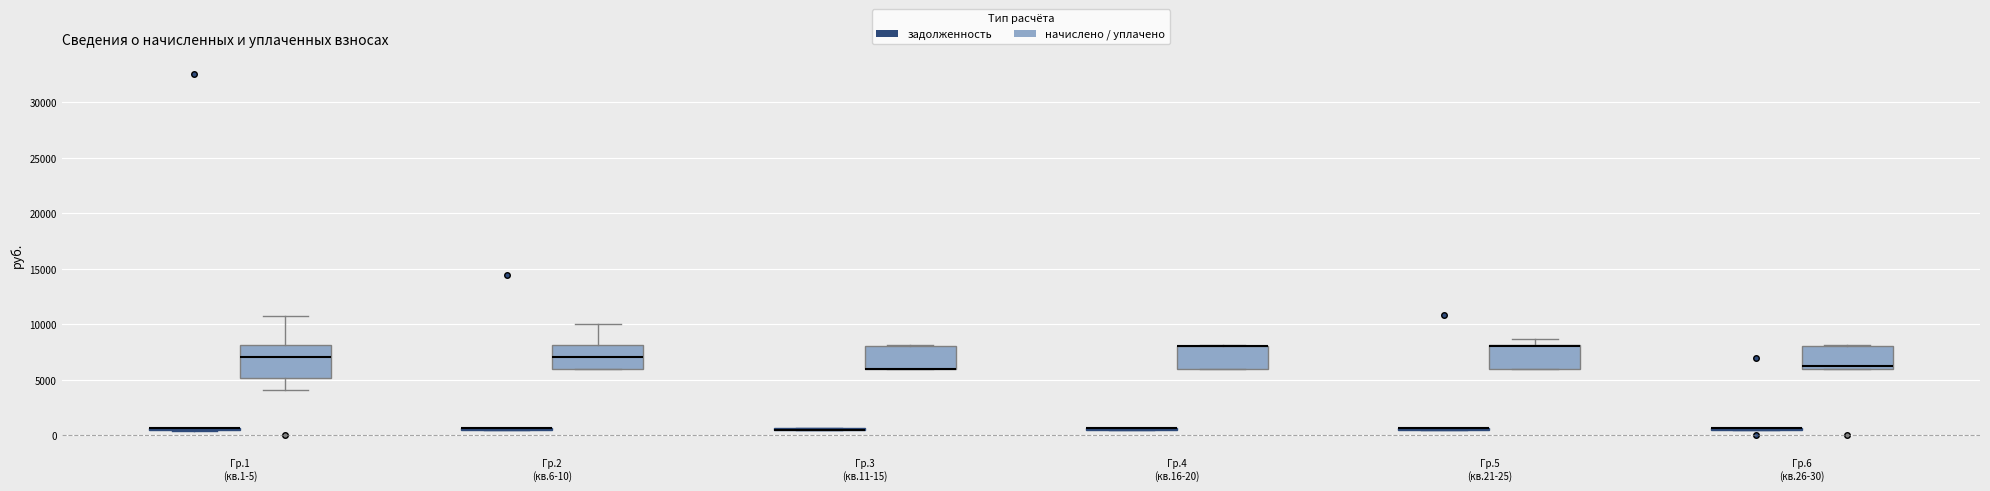

Which box is the tallest, from its lower edge to its upper edge?

Гр.1 (кв.1-5) (начислено / уплачено)